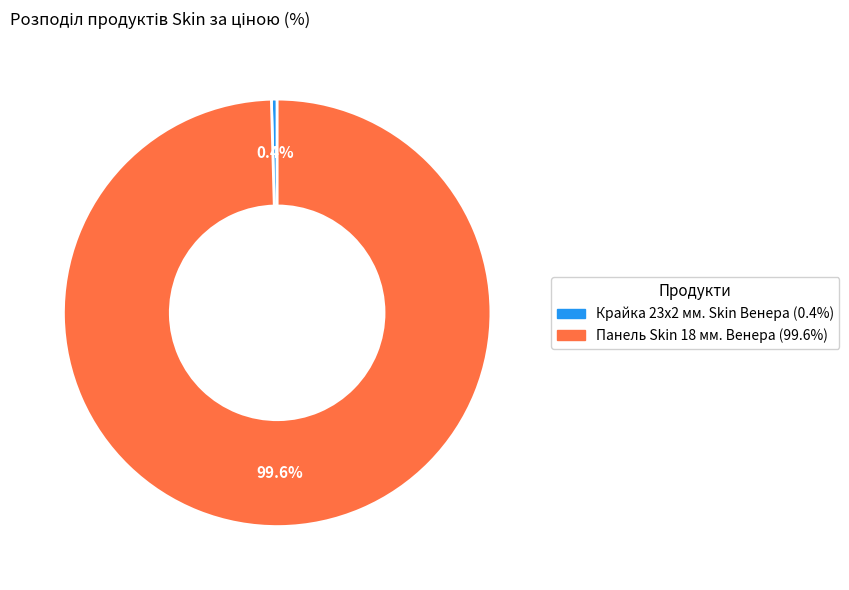

What is the smallest slice in the pie chart?

Крайка 23x2 мм. Skin Венера